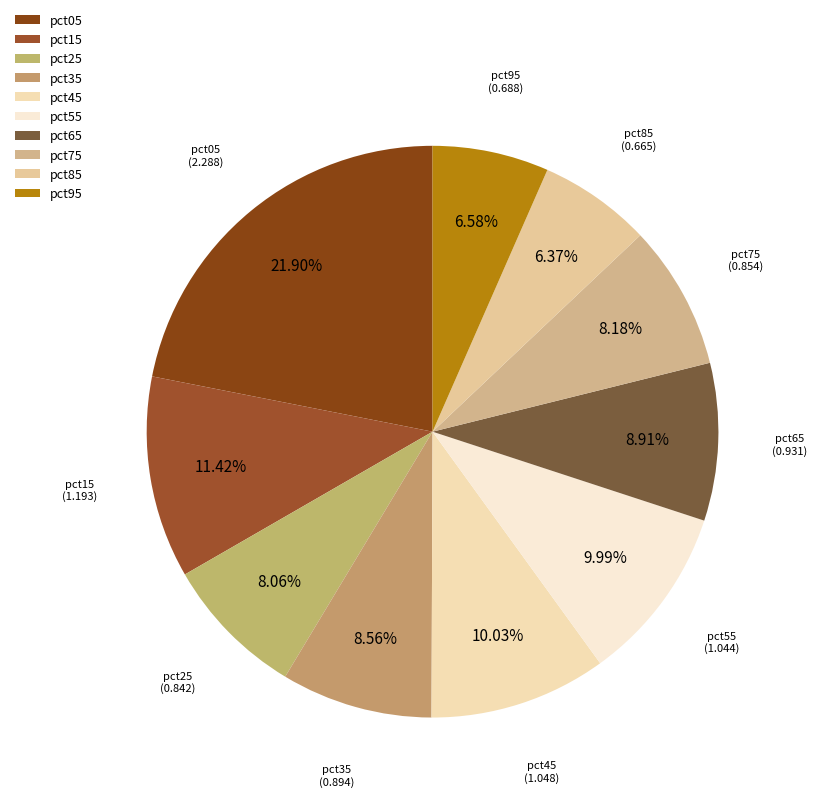

Count the number of slices in the pie.

10